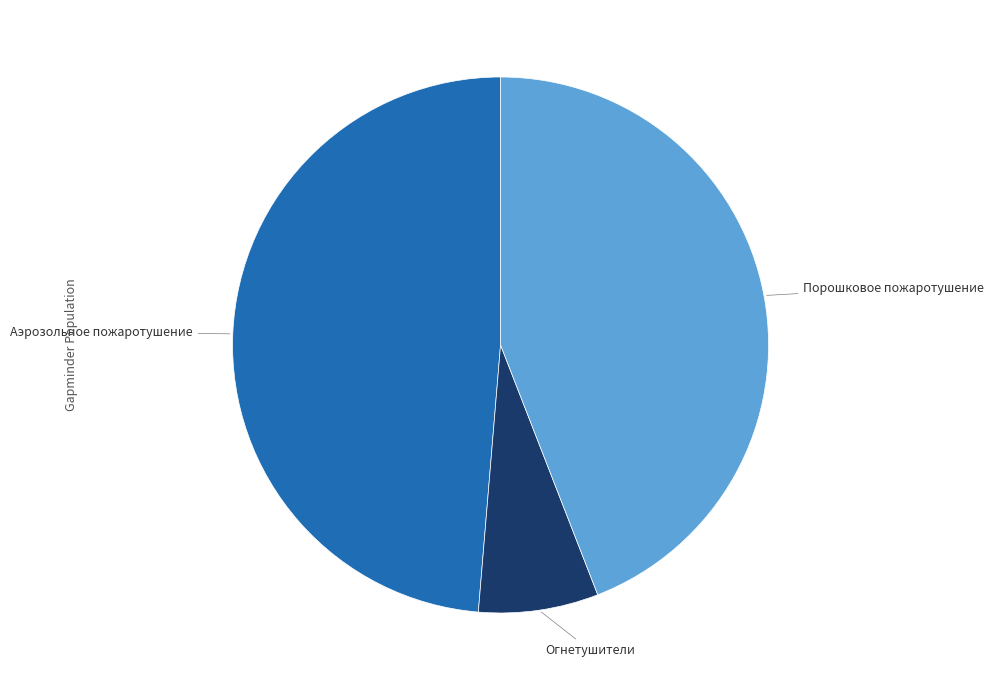

Is there any slice that represents more than half of the pie?

No